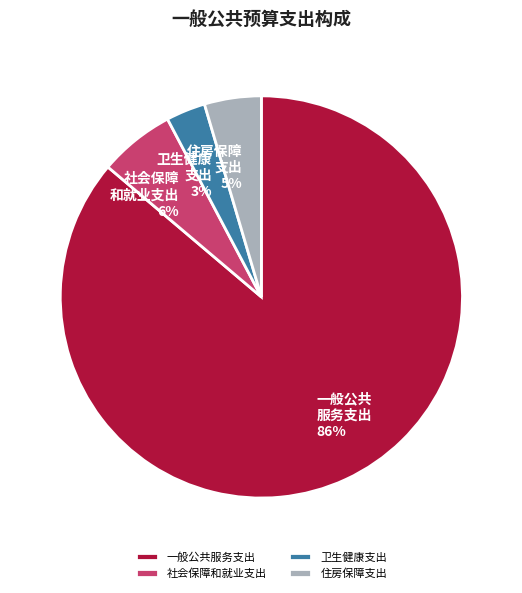

Count the number of slices in the pie.

4